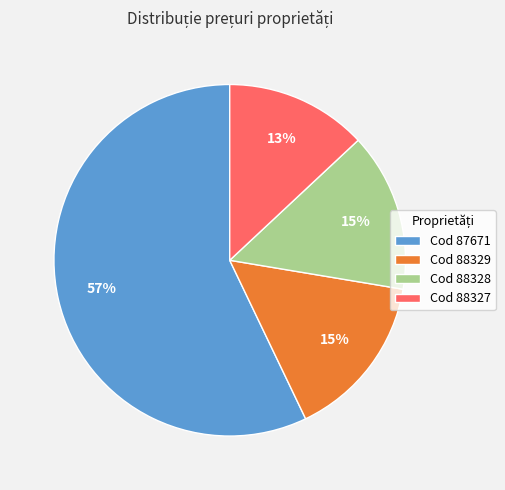

How many segments does this pie chart have?

4